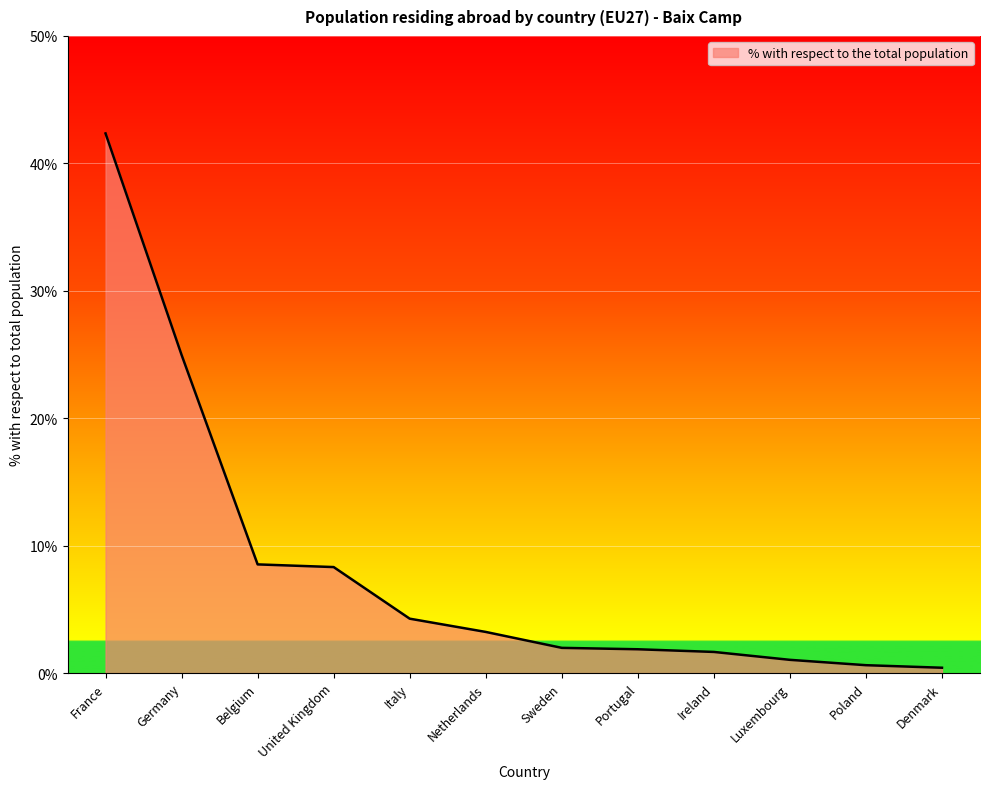

At which category does the chart reach its peak across all series?

France